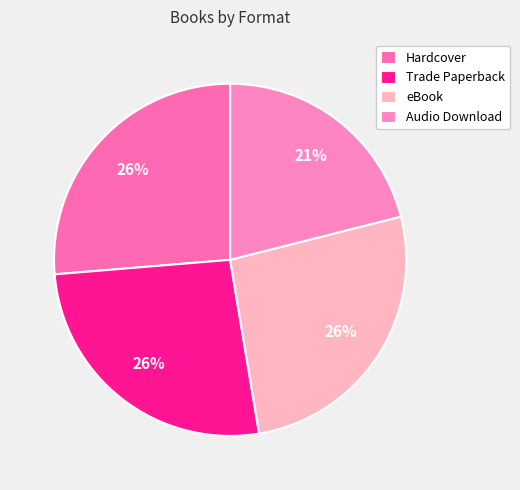

How many segments does this pie chart have?

4